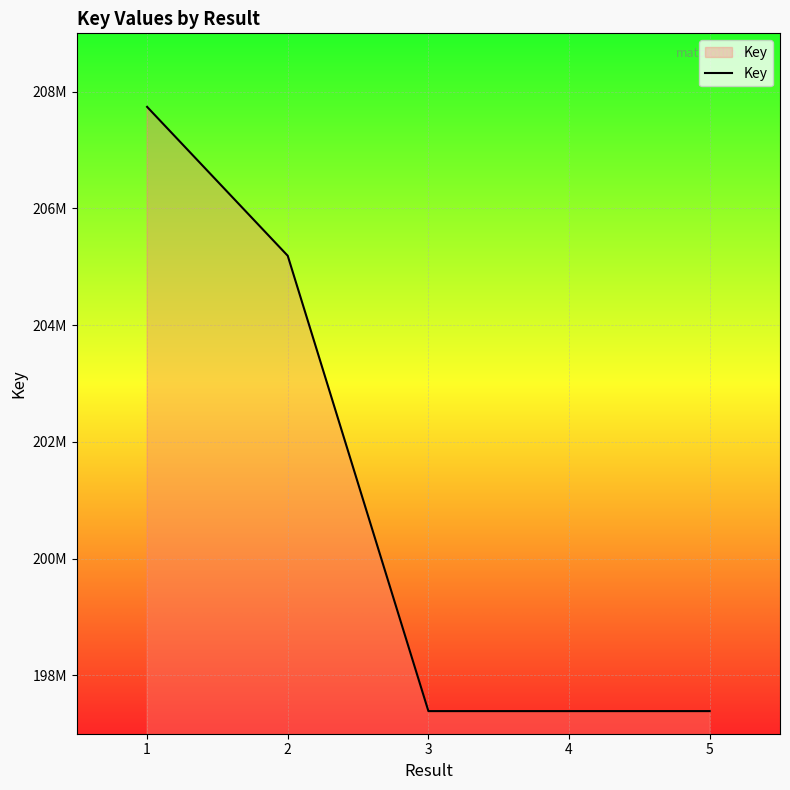

What is the maximum value shown in the chart?

207740201